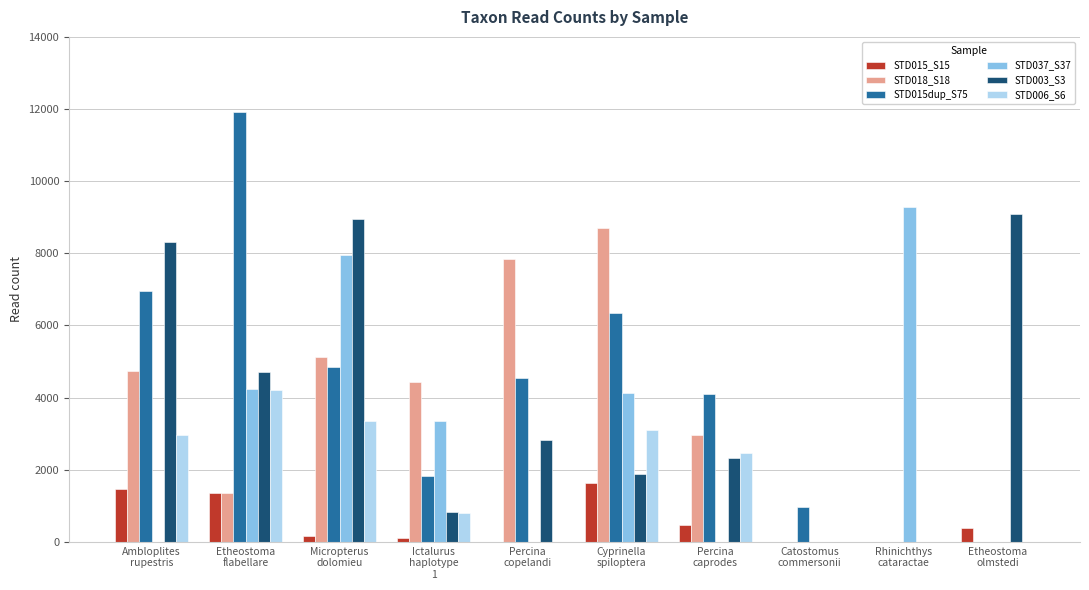

What is the maximum value shown in the chart?

11929